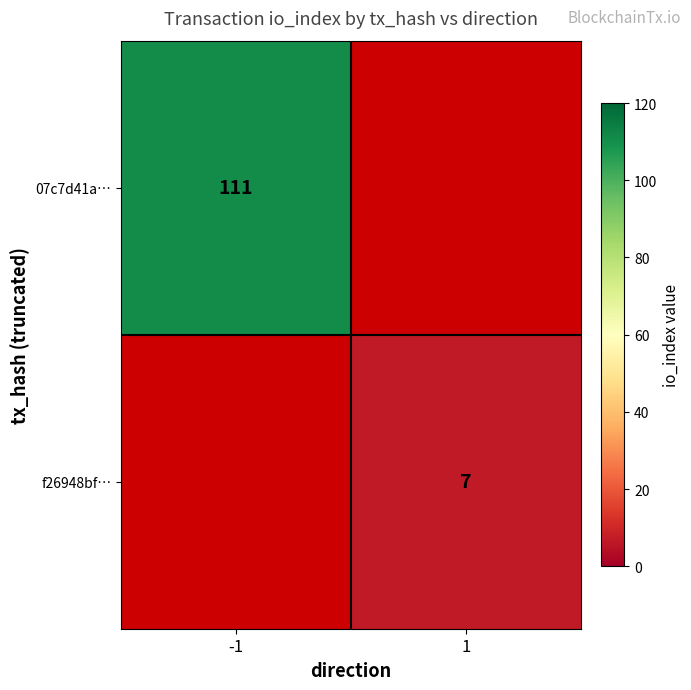

The 07c7d41a… series shows 111 at -1. True or false?

True